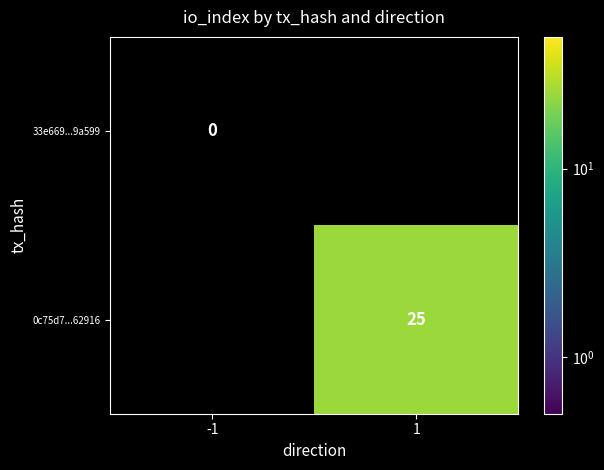

Rank the categories by 33e669...9a599 value from highest to lowest.

-1, 1